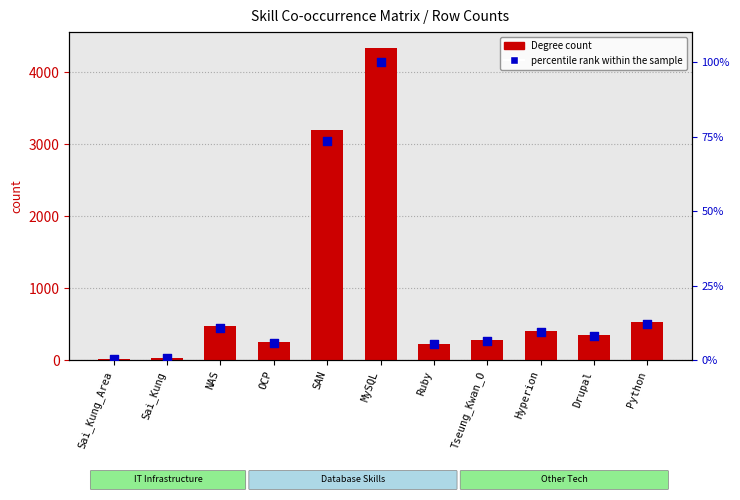

What is the total value across all series at Sai_Kung?

34.8